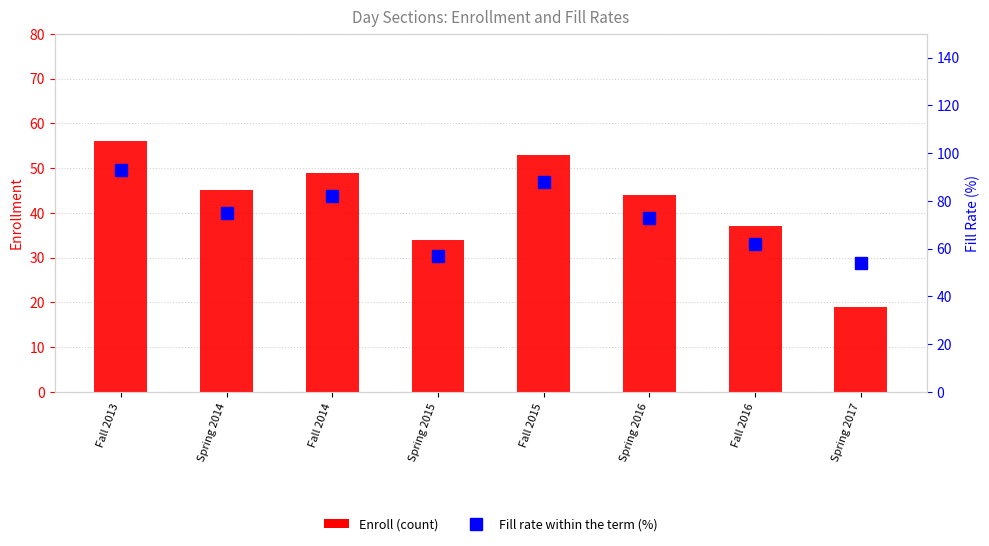

At which category does the chart reach its peak across all series?

Fall 2013